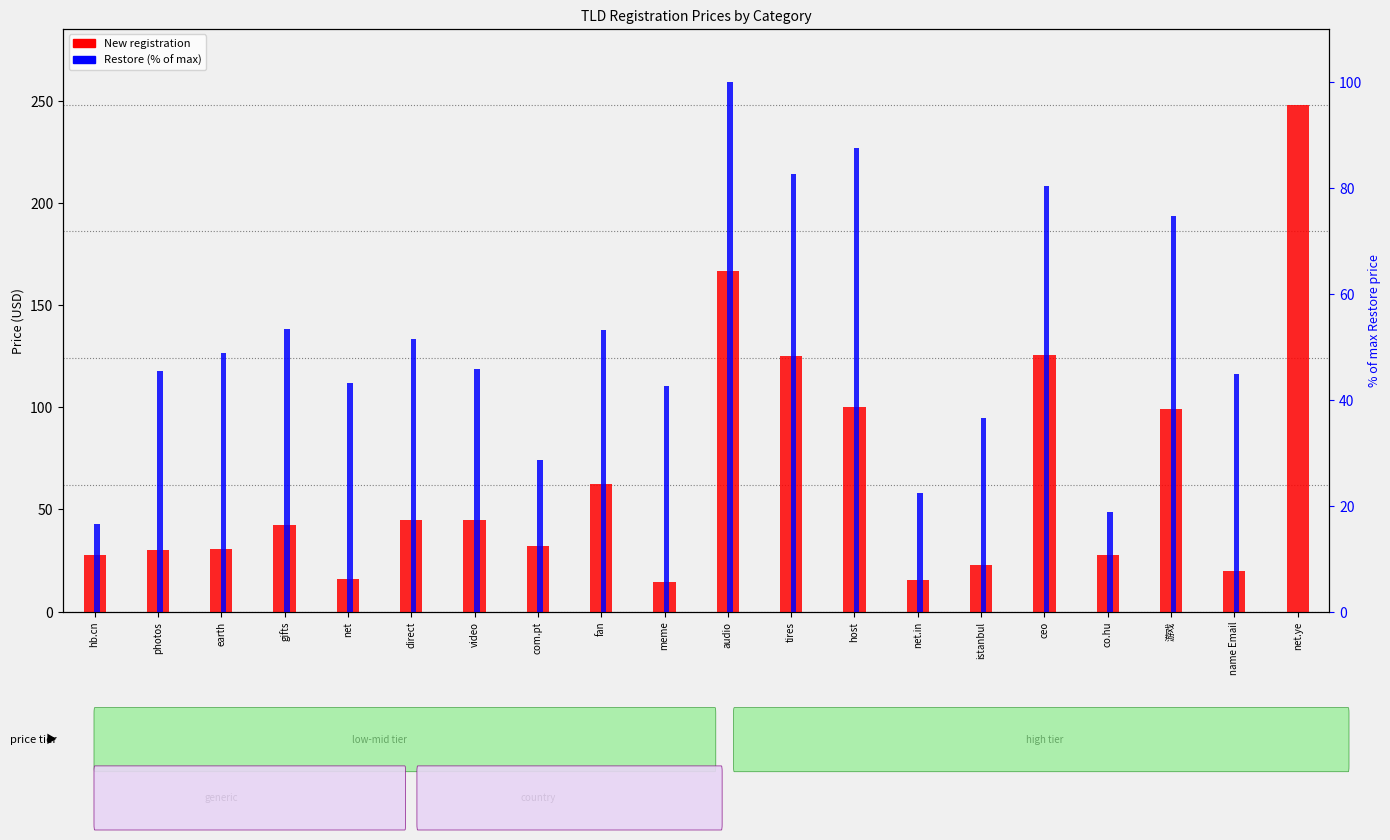

What is the greatest value displayed?

247.9